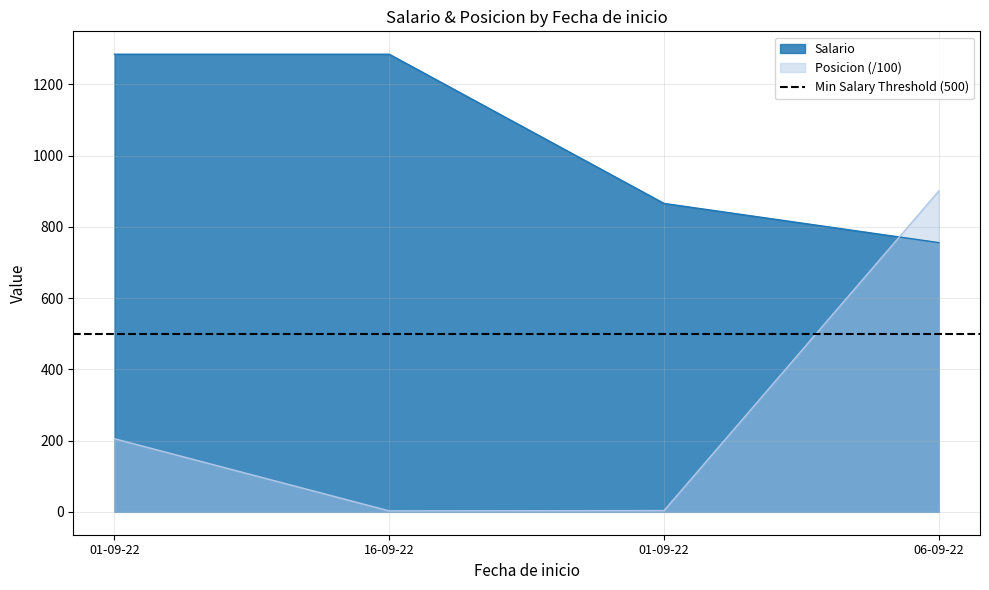

What are all the series names shown in the legend?

Salario, Posicion